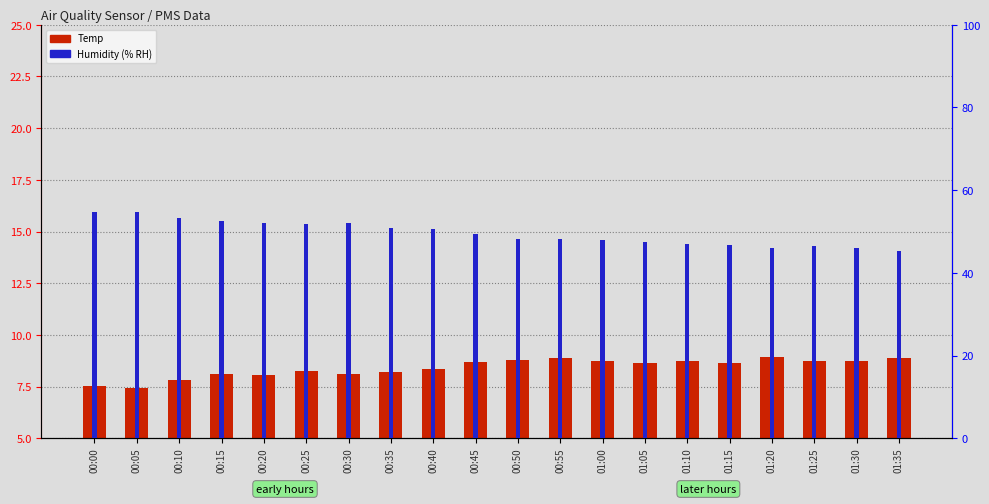

Which category has the highest value across all series?

00:00